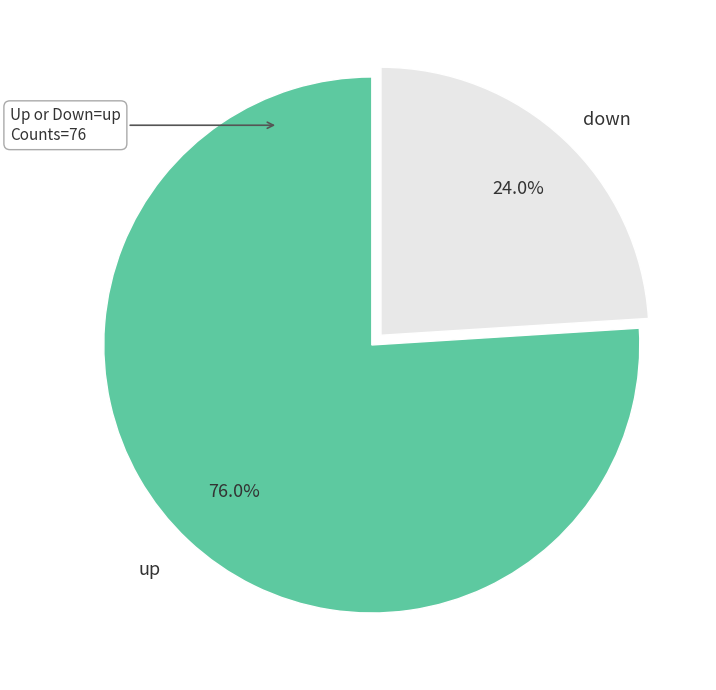

Is there any slice that represents more than half of the pie?

Yes